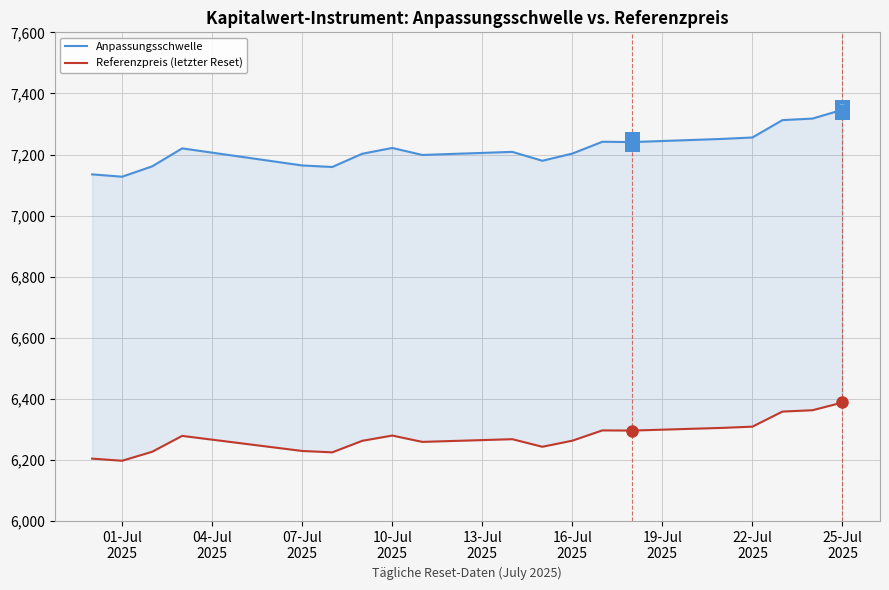

Which series has the largest total across all categories?

Anpassungsschwelle